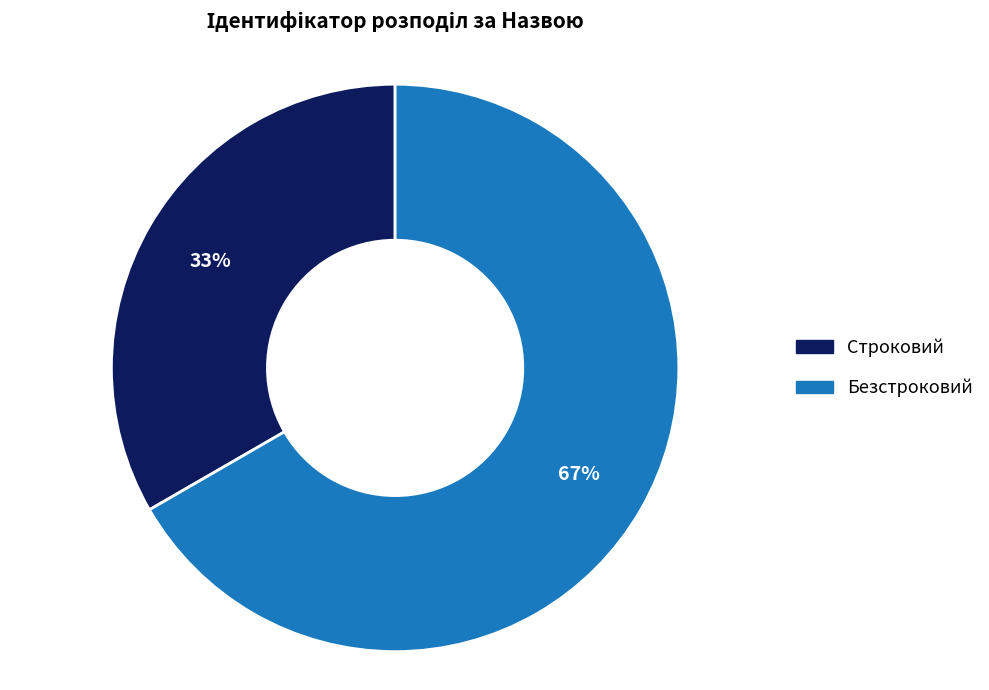

Between Безстроковий and Строковий, which is larger?

Безстроковий